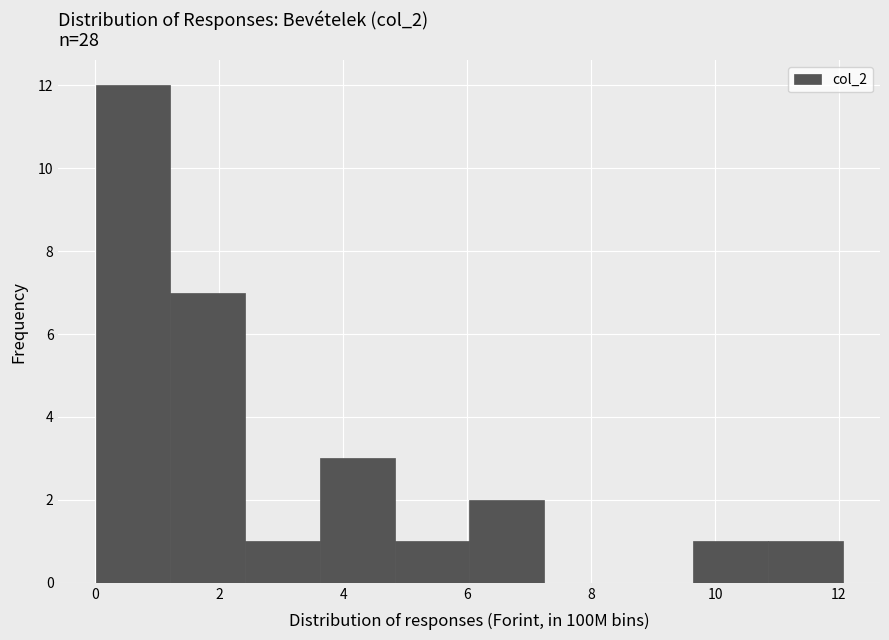

Reading left to right, list every bar in this chart as the range it spans on the x-axis followed by its height. Neither the bar edges nor the heights are printed on the chart, so give them approximately, as read against the axes.

0.0 to 1.2: 12
1.2 to 2.4: 7
2.4 to 3.6: 1
3.6 to 4.8: 3
4.8 to 6.0: 1
6.0 to 7.2: 2
7.2 to 8.4: 0
8.4 to 9.6: 0
9.6 to 10.8: 1
10.8 to 12.0: 1